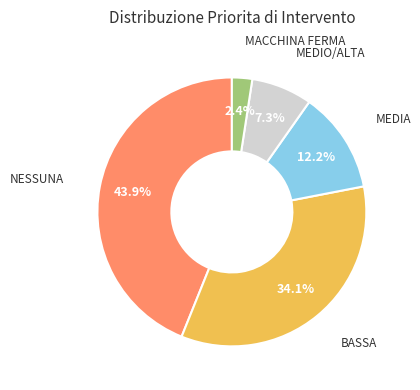

Is there any slice that represents more than half of the pie?

No